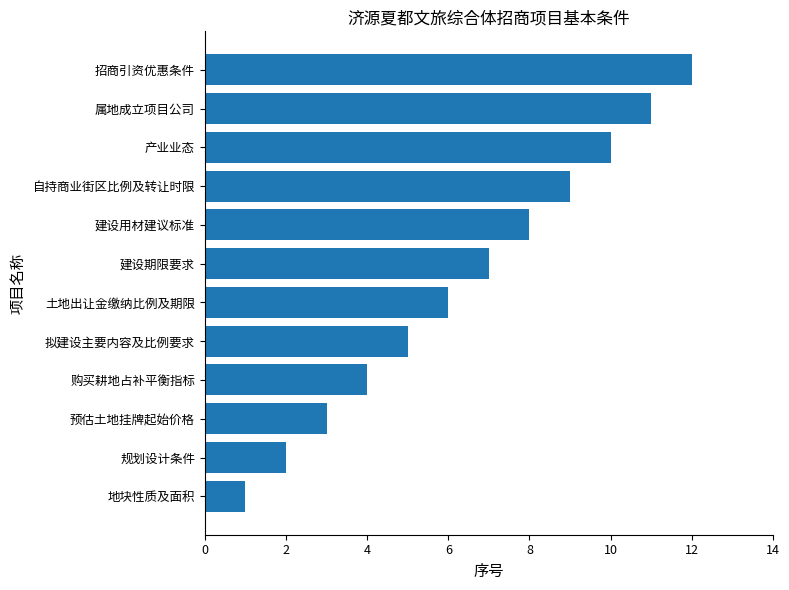

What is the change in value from 预估土地挂牌起始价格 to 购买耕地占补平衡指标?

+1